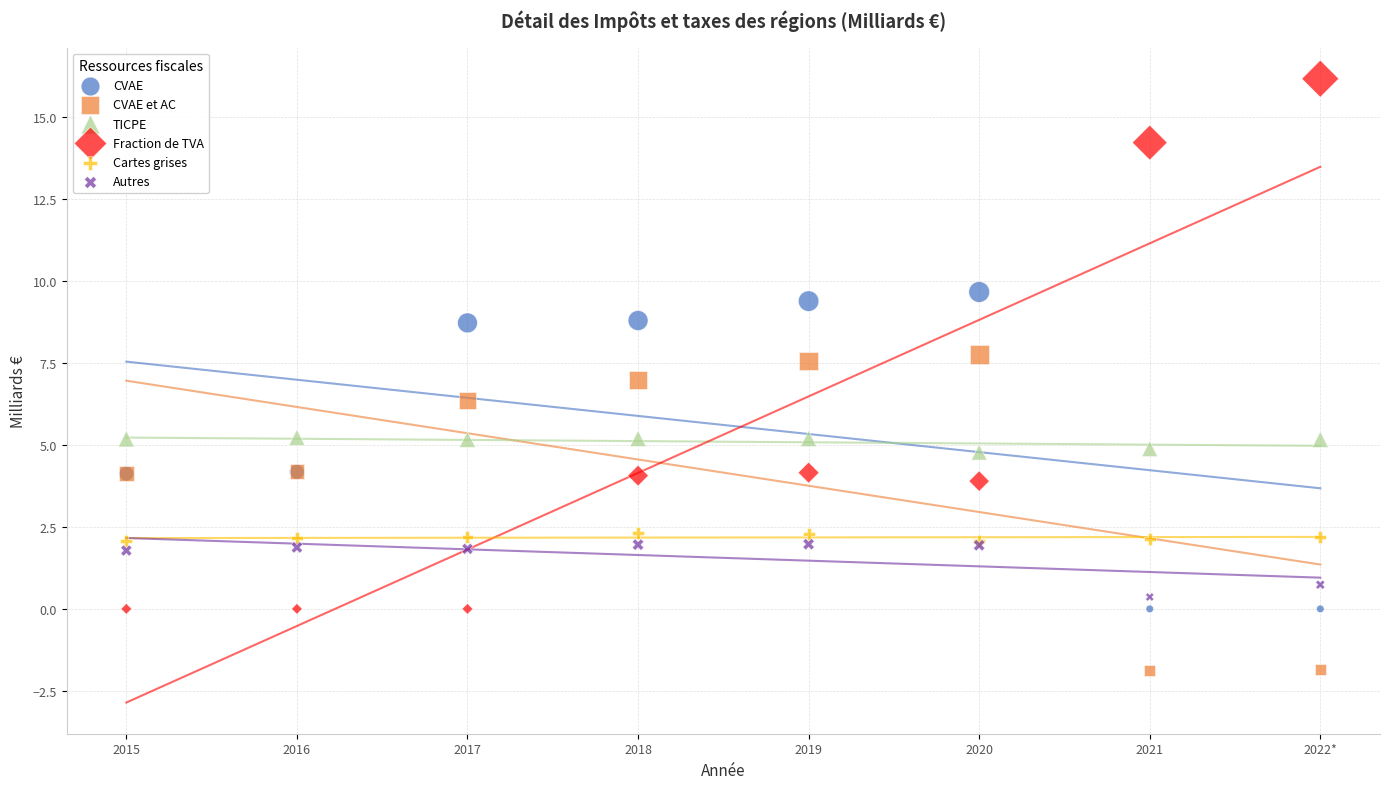

Which series contains the lowest Y value?

CVAE et AC